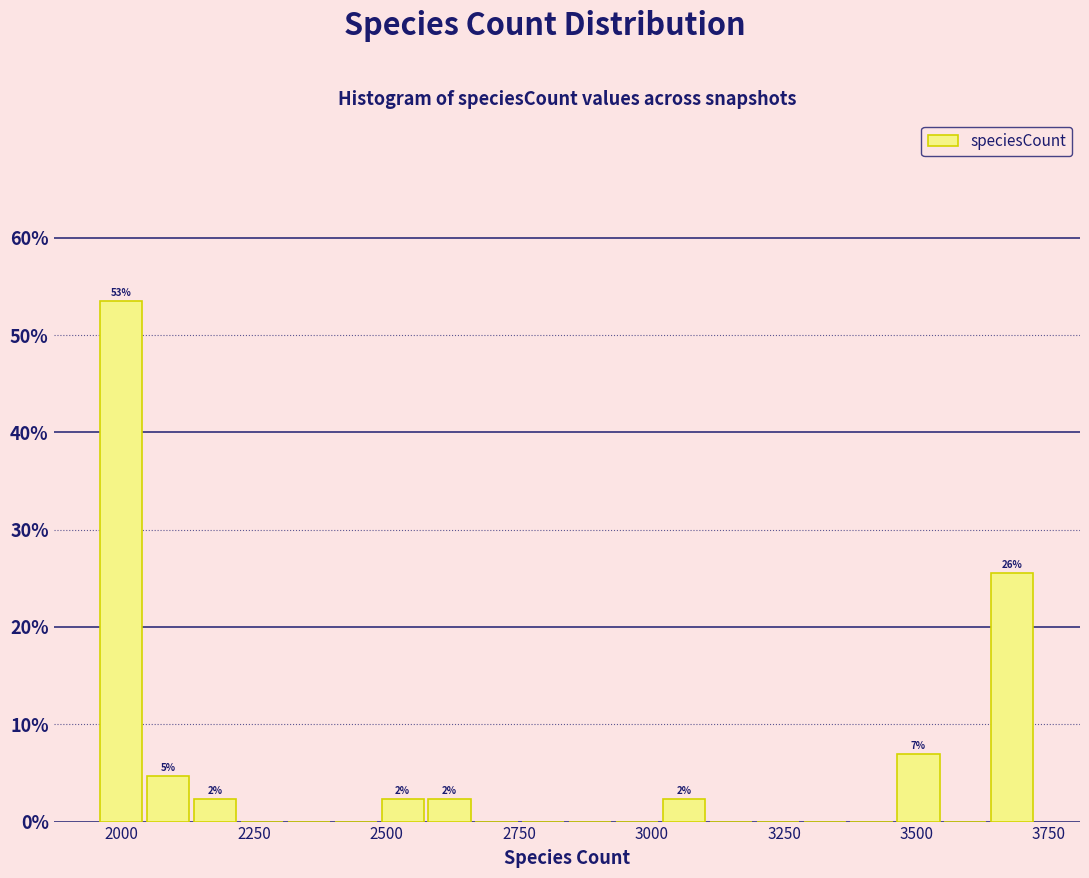

Read against the x-axis, roughly where is the centre of the tallest bar?

2000